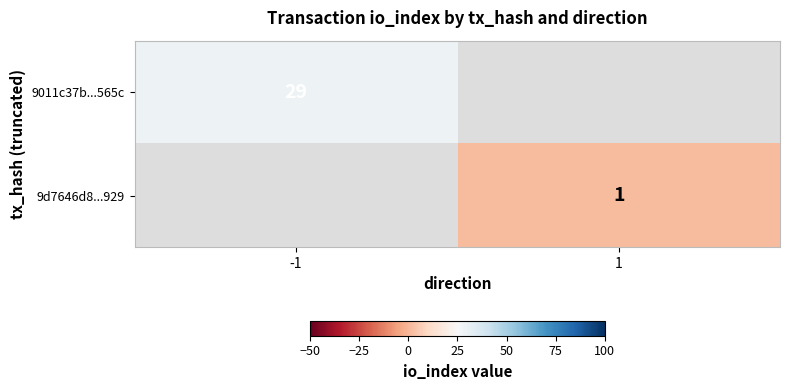

The 9011c37b...565c series shows 18 at -1. True or false?

False